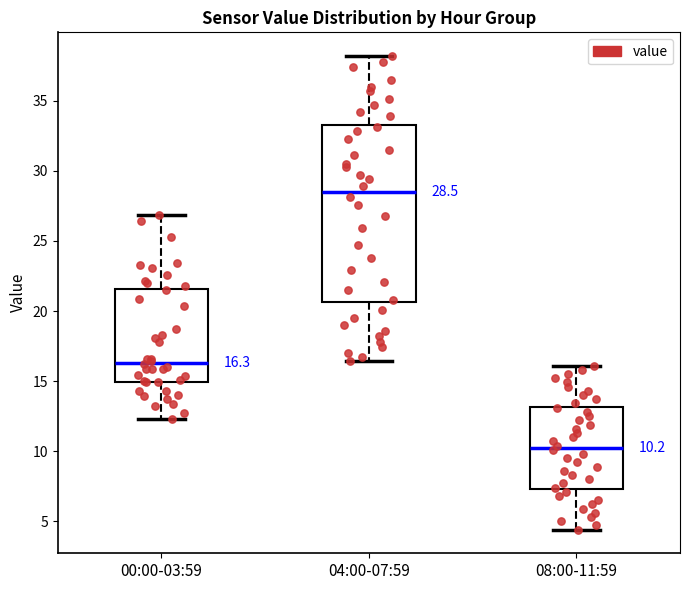

Comparing the boxes themselves (not the whiskers), which one is the tallest?

04:00-07:59